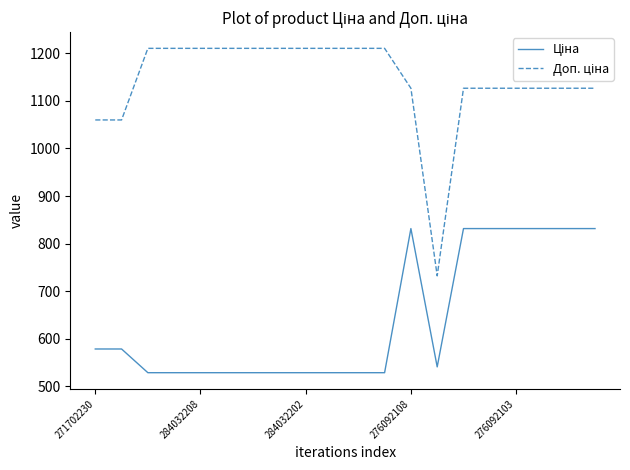

What is the smallest value displayed?

528.2